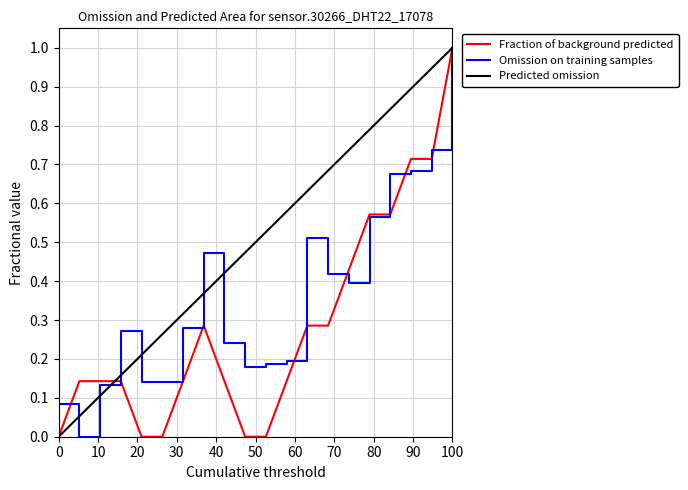

True or false: Fraction of background predicted and Predicted omission cross at least once.

True